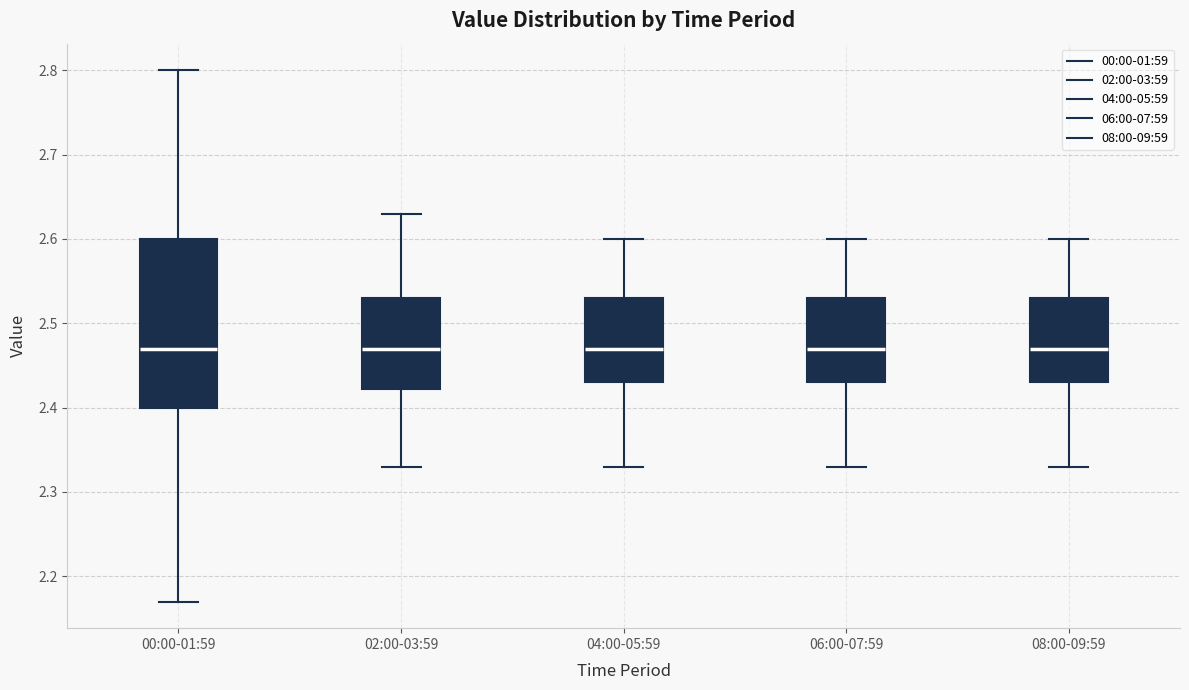

Reading left to right, read every box against the y-axis: the position of its median line, the range the box covers, and the ends of its whiskers. The values are not printed on the chart, so give them approximately, as read against the axis.

00:00-01:59: median 2.47, box 2.40 to 2.60, whiskers 2.17 to 2.80
02:00-03:59: median 2.47, box 2.42 to 2.53, whiskers 2.33 to 2.63
04:00-05:59: median 2.47, box 2.43 to 2.53, whiskers 2.33 to 2.60
06:00-07:59: median 2.47, box 2.43 to 2.53, whiskers 2.33 to 2.60
08:00-09:59: median 2.47, box 2.43 to 2.53, whiskers 2.33 to 2.60